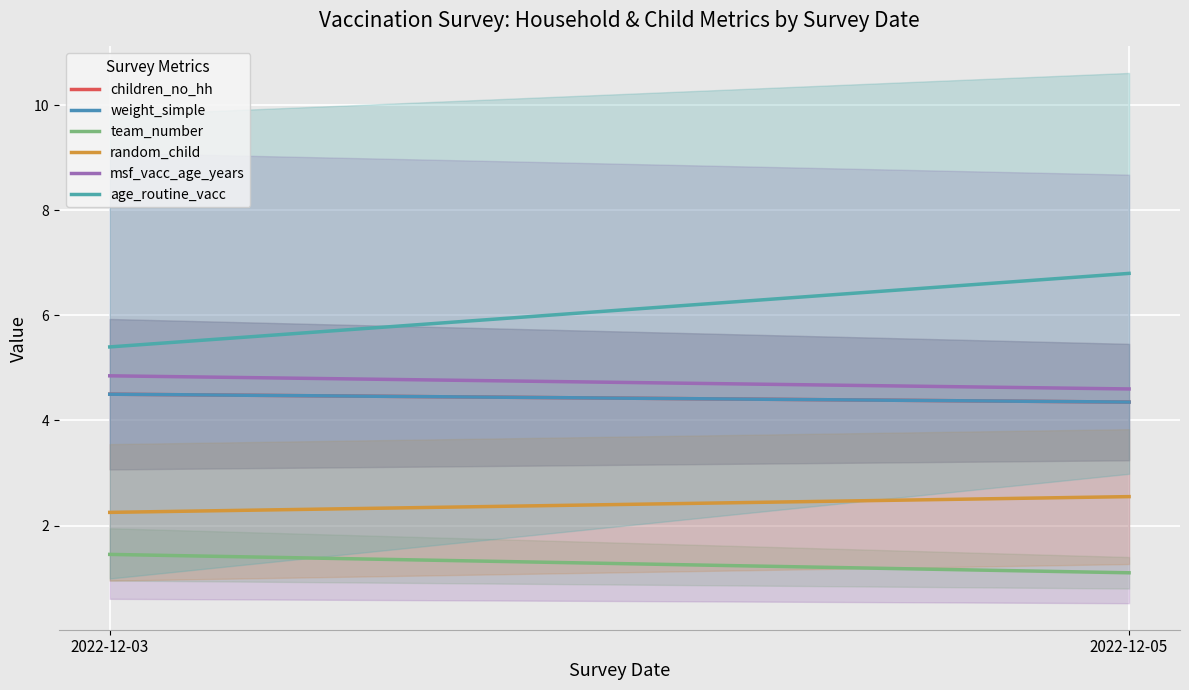

Is this an area chart (filled region under the line)?

No